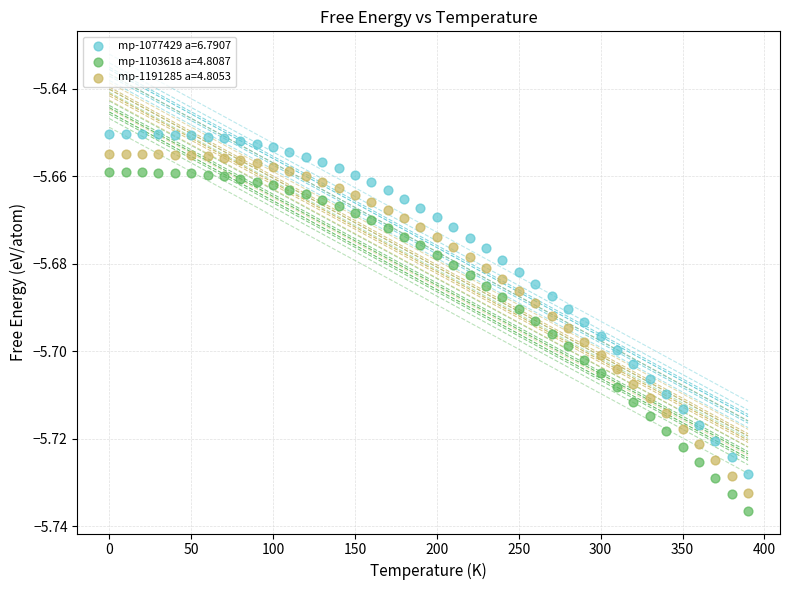

Which series reaches the maximum Y coordinate?

mp-1077429 a=6.7907